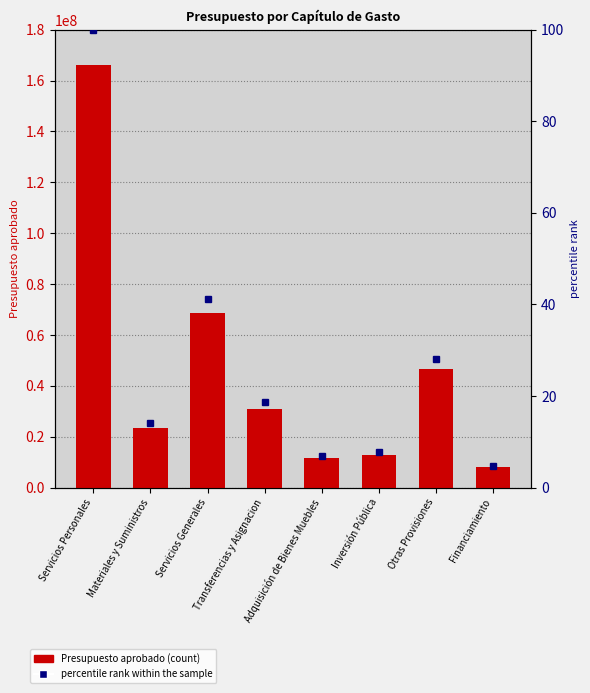

Rank the series by their average value, from highest to lowest.

Presupuesto aprobado, percentile rank within the sample